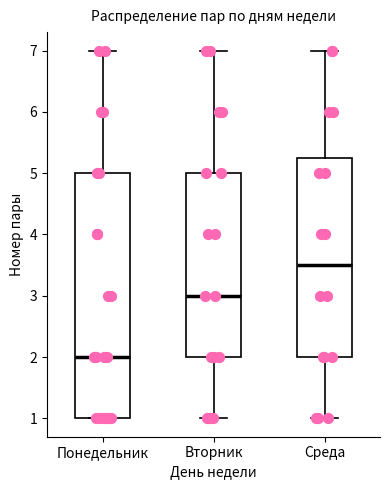

Reading left to right, transcribe this box plot: for each box, give where its median line is, the range the box spans, and where its two whiskers end, as read against the y-axis. The values are not printed on the chart, so give them approximately, as read against the axis.

Понедельник: median 2.0, box 1.0 to 5.0, whiskers 1.0 to 7.0
Вторник: median 3.0, box 2.0 to 5.0, whiskers 1.0 to 7.0
Среда: median 3.5, box 2.0 to 5.3, whiskers 1.0 to 7.0